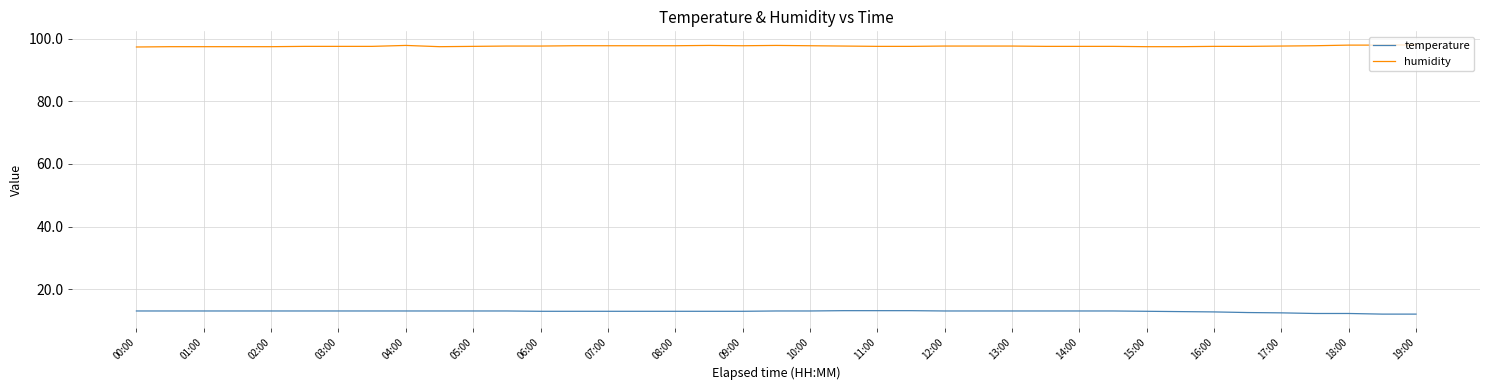

True or false: temperature and humidity cross at least once.

False